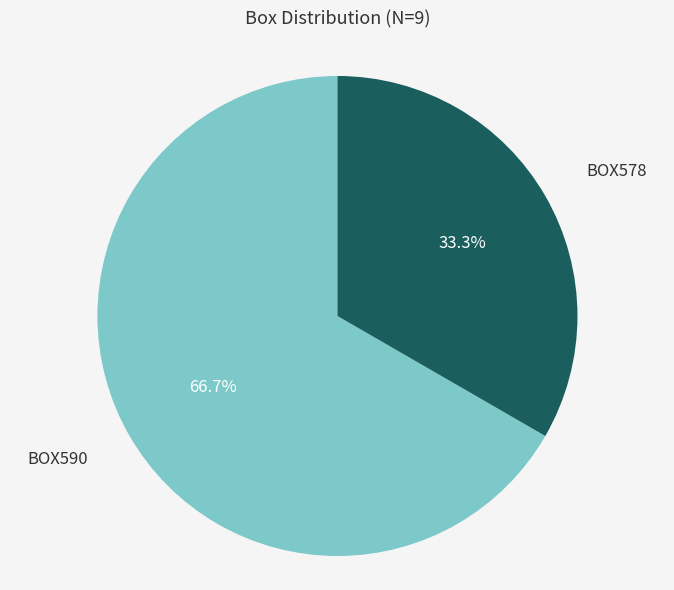

Is there any slice that represents more than half of the pie?

Yes